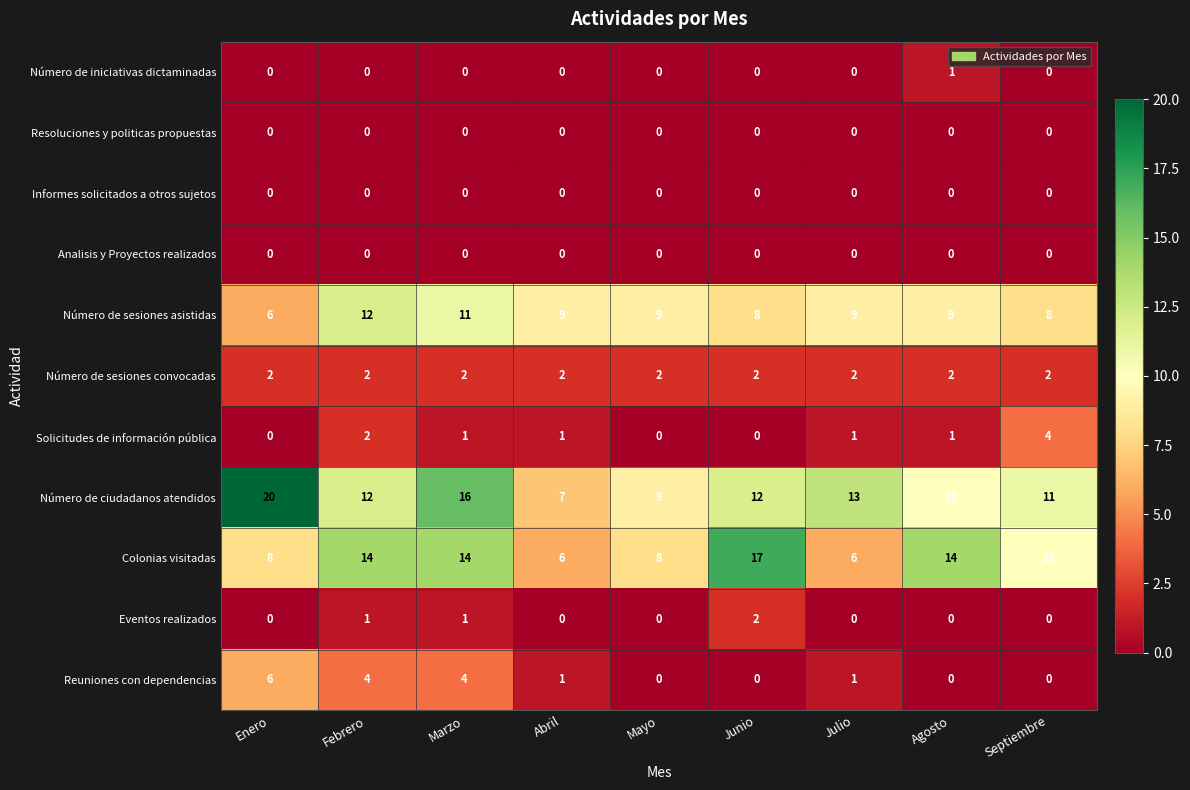

Which series has the largest range (max minus min)?

Número de ciudadanos atendidos